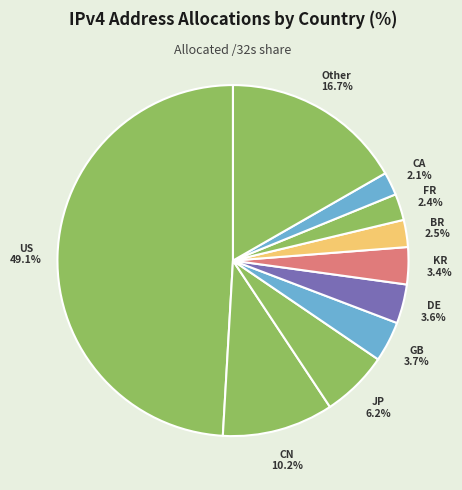

What is the ratio of the value at GB to the value at DE?

1.0